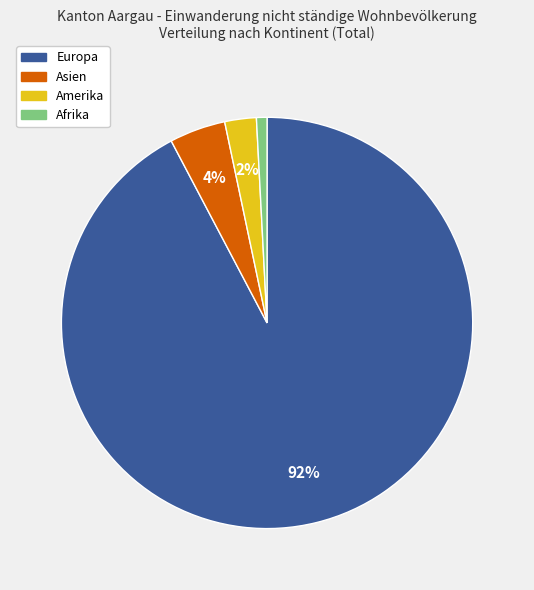

To the nearest percent, what is the average slice percentage?

25%